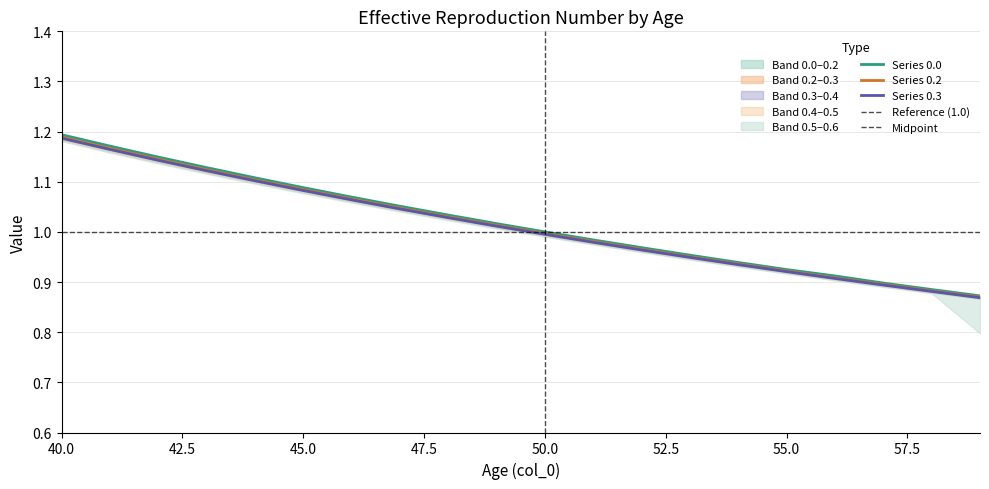

The 0.3 series shows 0.9 at 56. True or false?

True